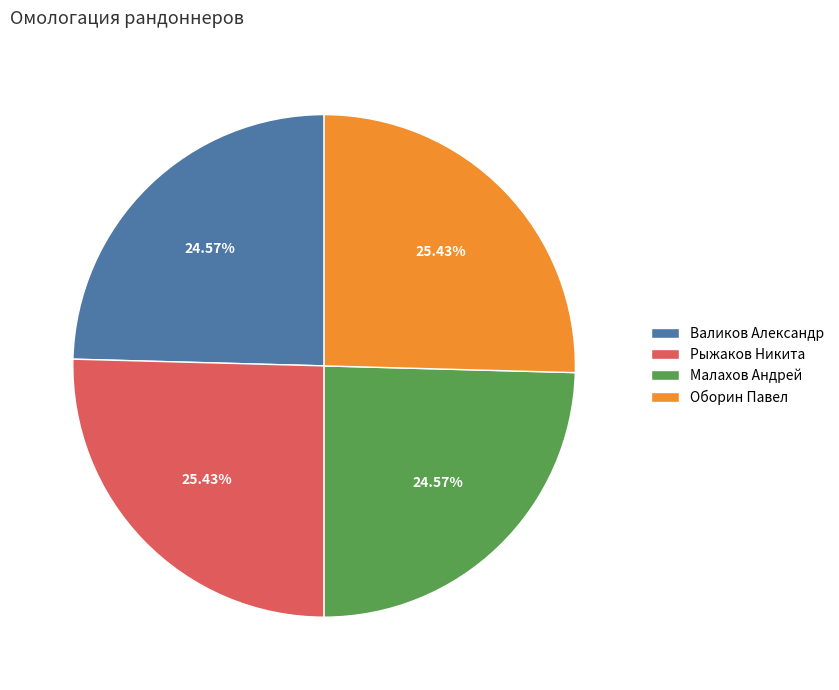

What percentage do Валиков Александр and Рыжаков Никита together represent?

50.0%